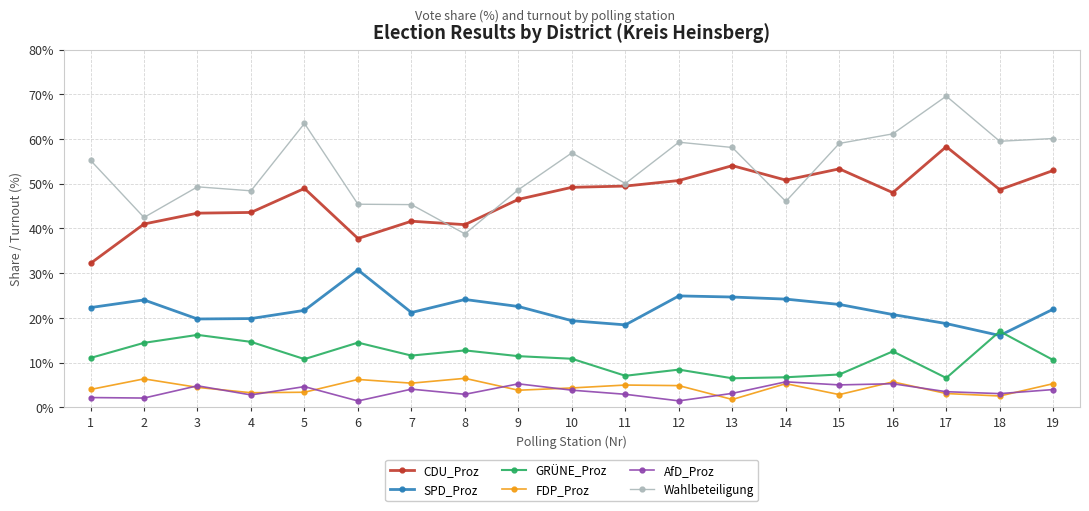

At which label does SPD_Proz reach its peak?

6